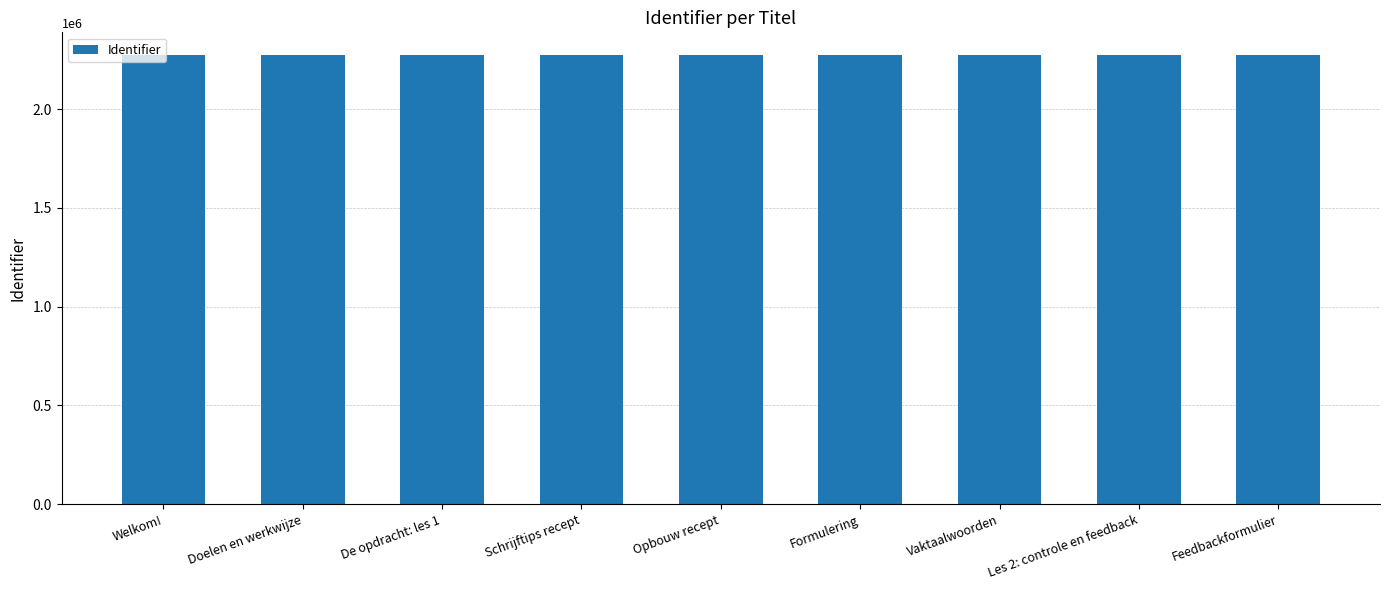

What is the smallest value displayed?

2274653